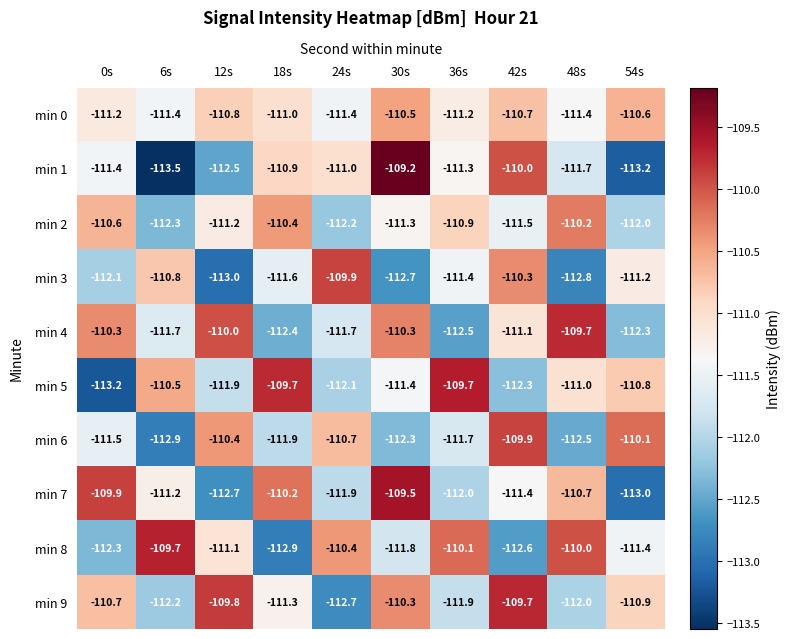

What is the maximum value shown in the chart?

-109.2